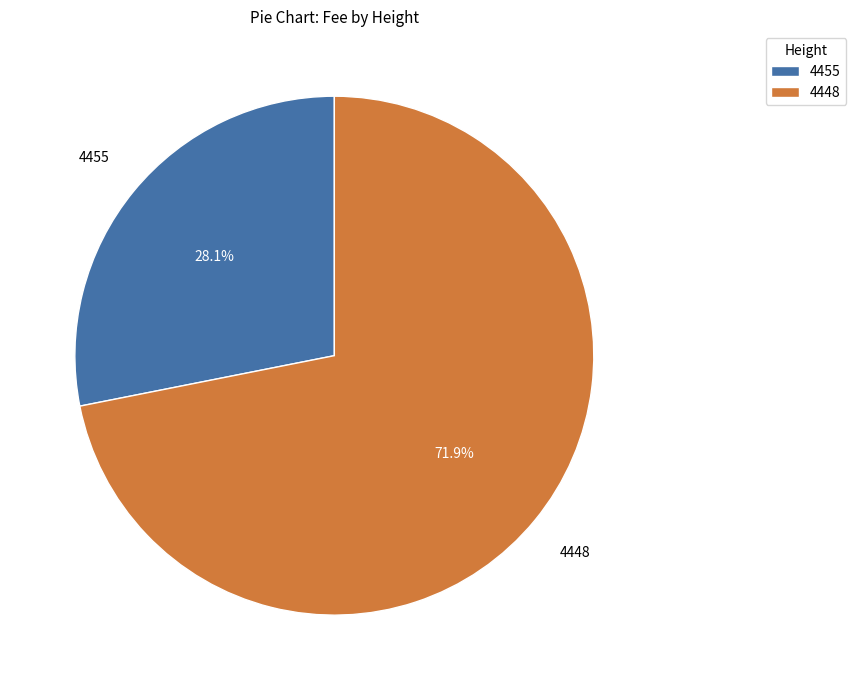

To the nearest percent, what is the average slice percentage?

50%